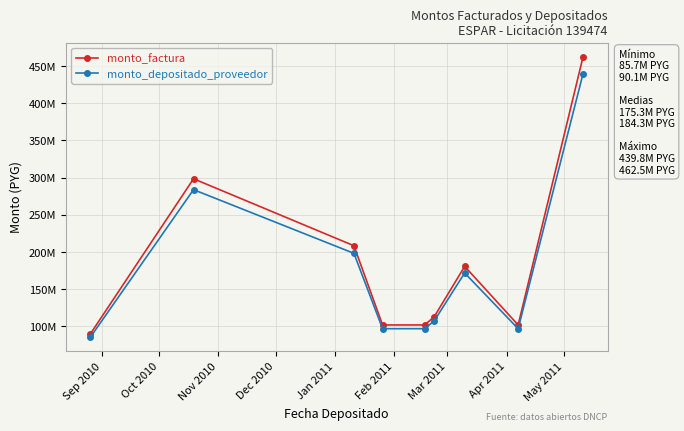

Which category has the lowest value in the monto_factura series?

Sep 2010